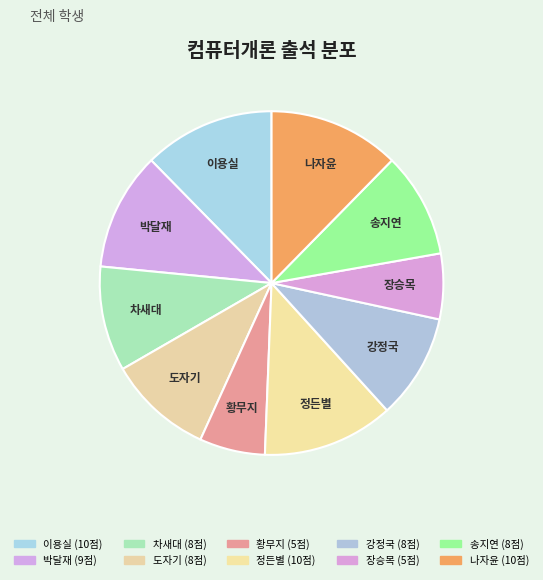

The 송지연 slice represents 2% of the pie. True or false?

False